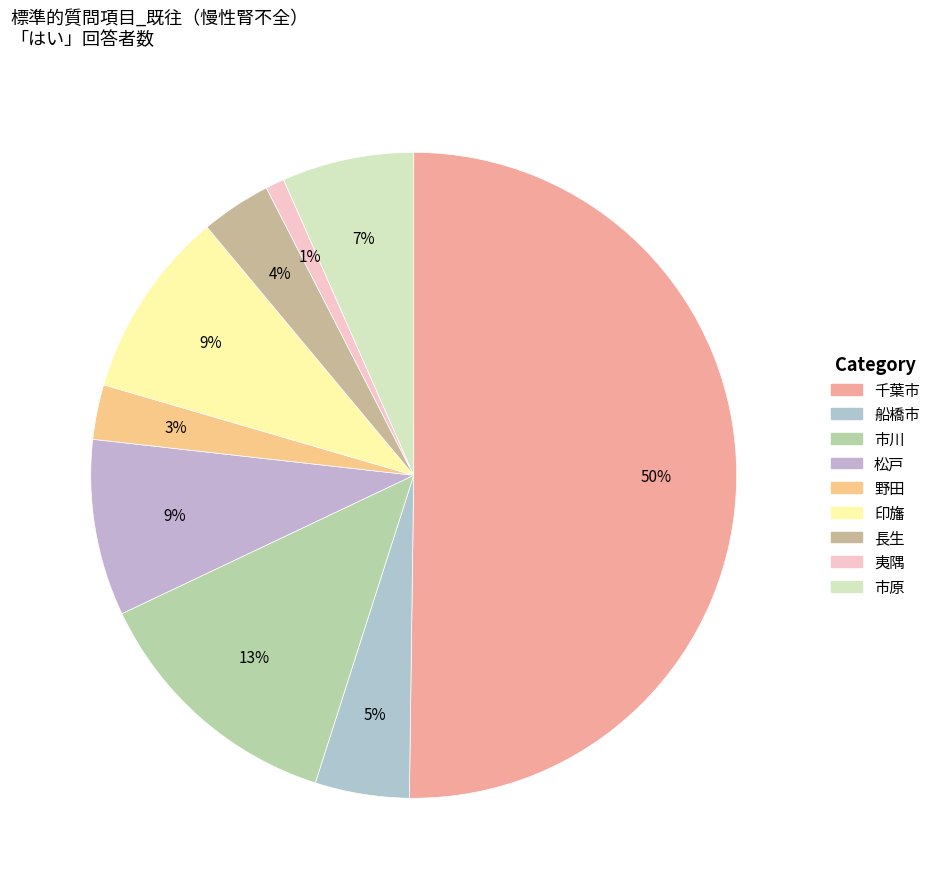

What is the change in value from 千葉市 to 印旛?

-476